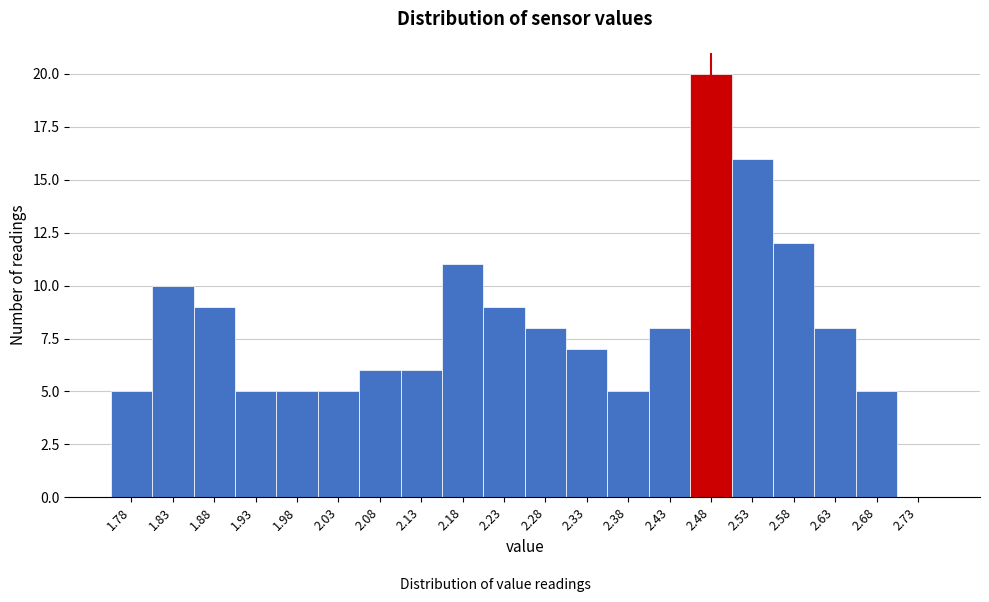

Reading left to right, what are all the values shown in this chart?

1.78=5	1.83=10	1.88=9	1.93=5	1.98=5	2.03=5	2.08=6	2.13=6	2.18=11	2.23=9	2.28=8	2.33=7	2.38=5	2.43=8	2.48=20	2.53=16	2.58=12	2.63=8	2.68=5	2.73=0